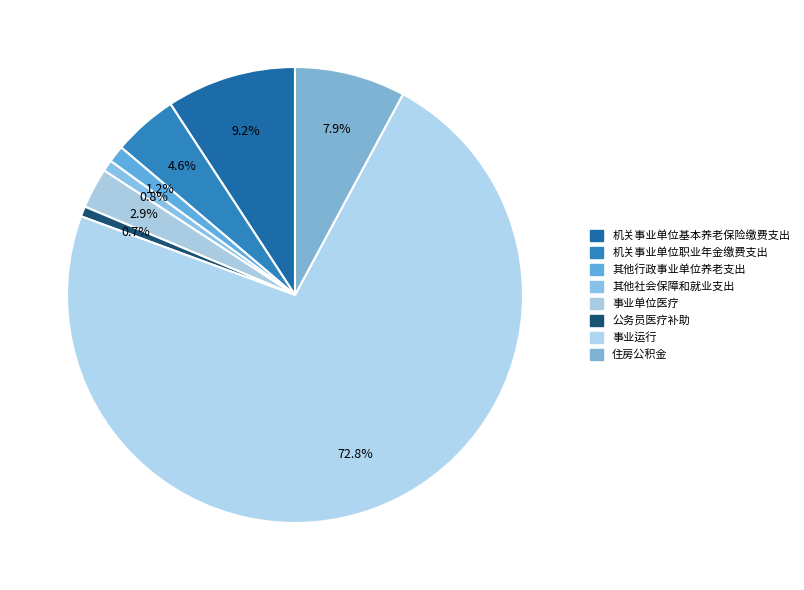

Is it true that 其他行政事业单位养老支出 is 8% of the pie?

False